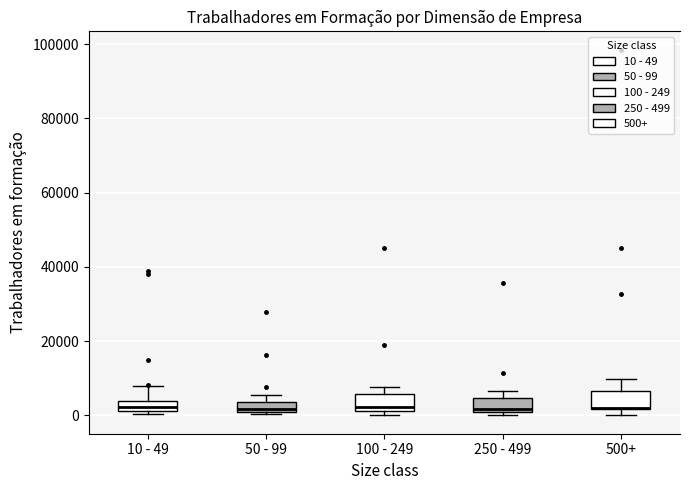

Where is the upper edge of the box for 50 - 99 on the y-axis? The values are not printed on the chart, so give them approximately, as read against the axis.

4000